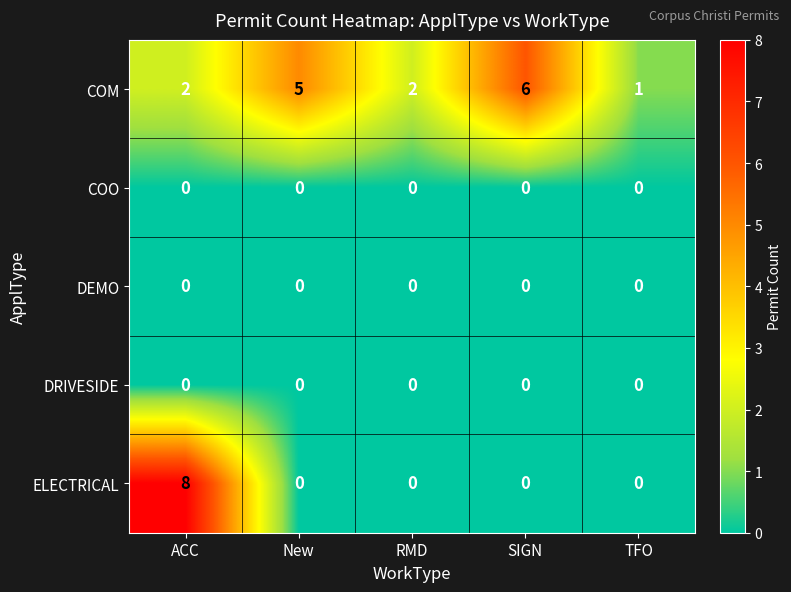

What is the spread (max minus min) of values at New?

5